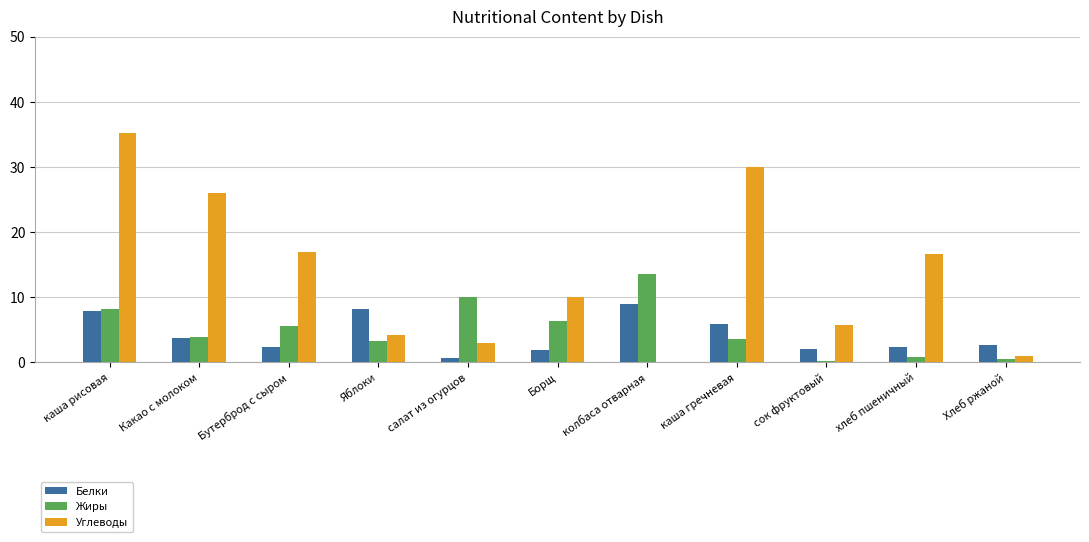

The Жиры series shows 2.9 at колбаса отварная. True or false?

False